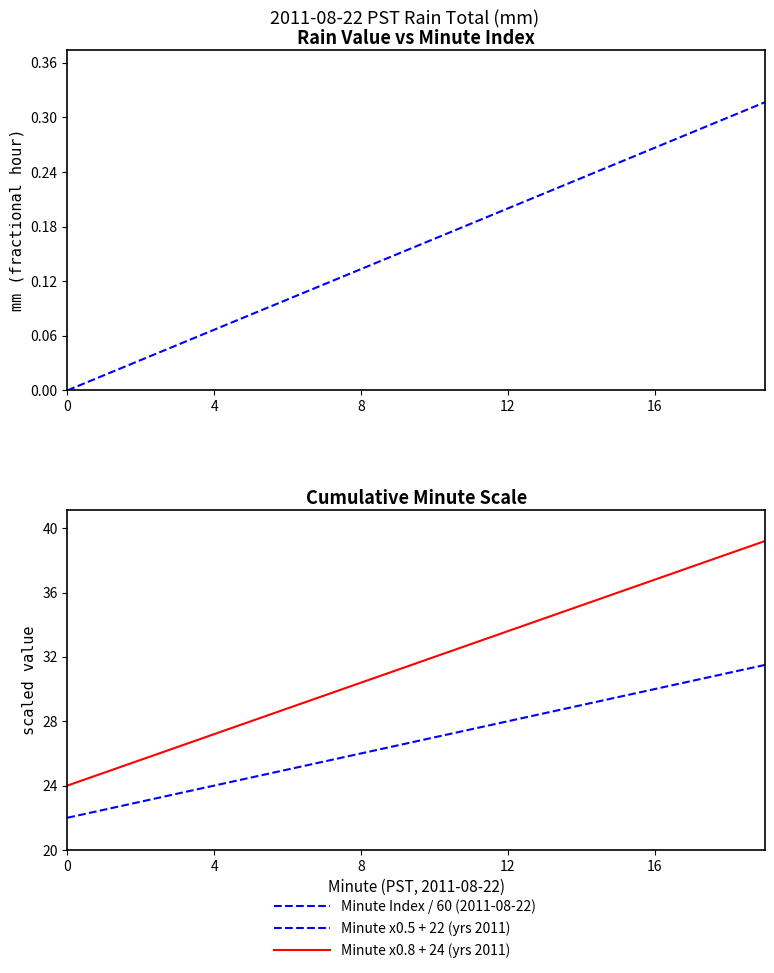

What is the label of the 4th point from the right?

16